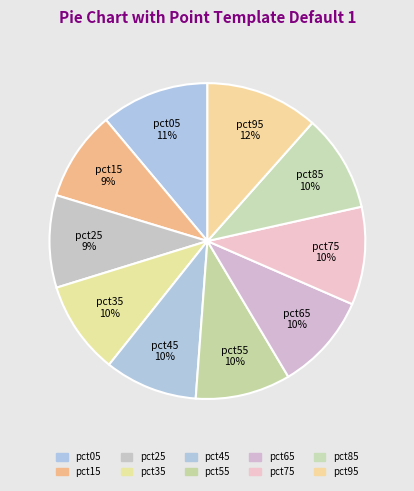

The pct65 slice represents 10% of the pie. True or false?

True